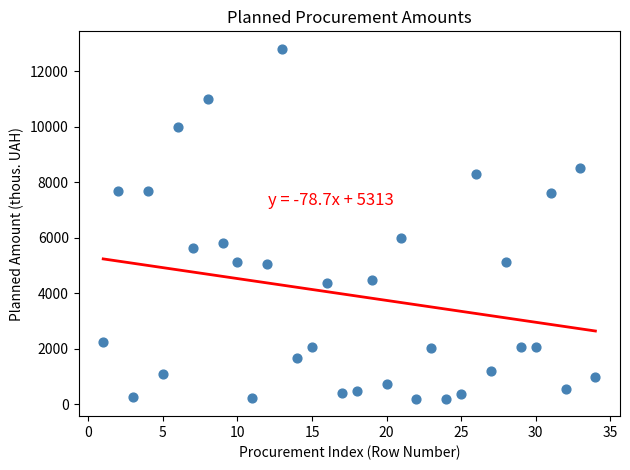

What Y value in the scatter plot is closest to 6500?

5980.0